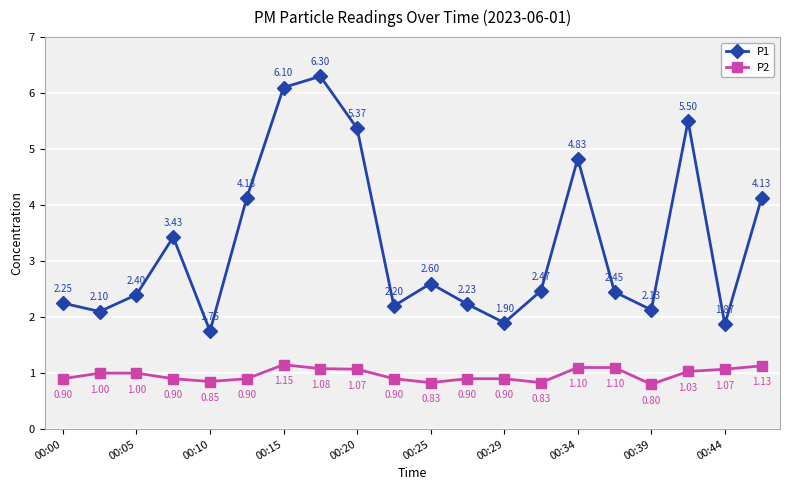

Which series has the largest total across all categories?

P1